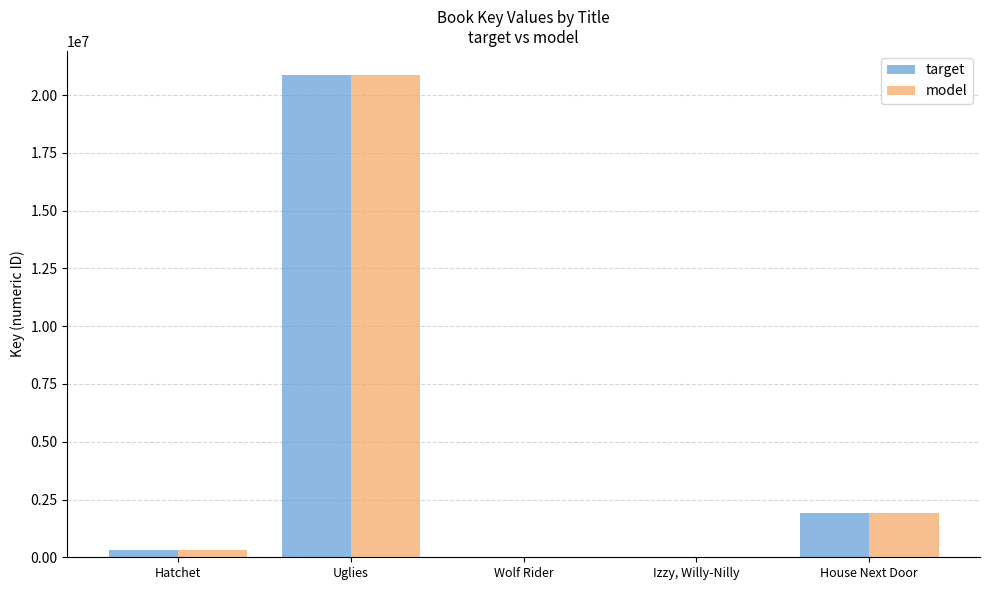

Where is model nearest to the value 10437992?

House Next Door